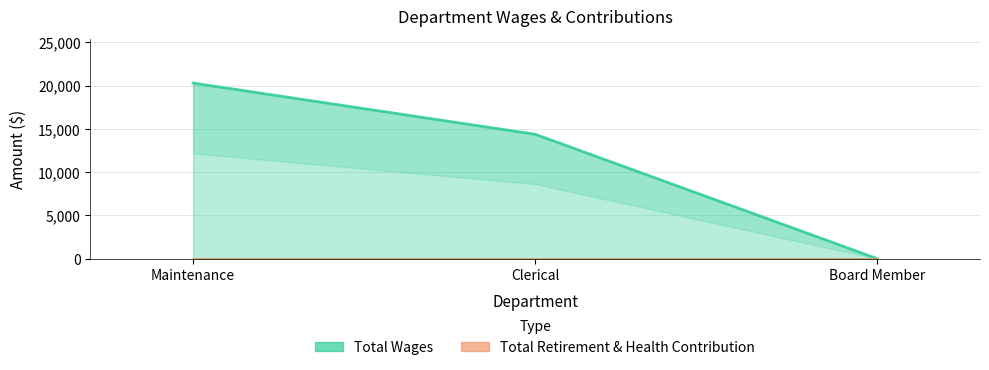

At which label is the value closest to 10153?

Clerical